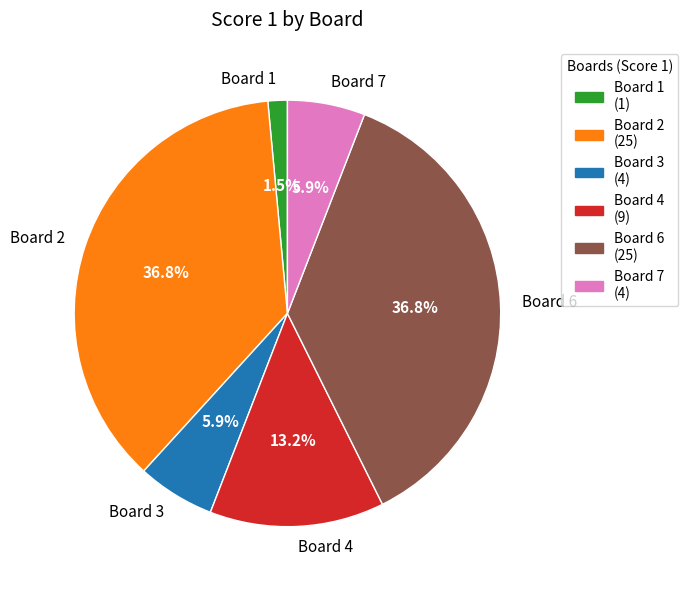

Which slice is the smallest?

Board 1